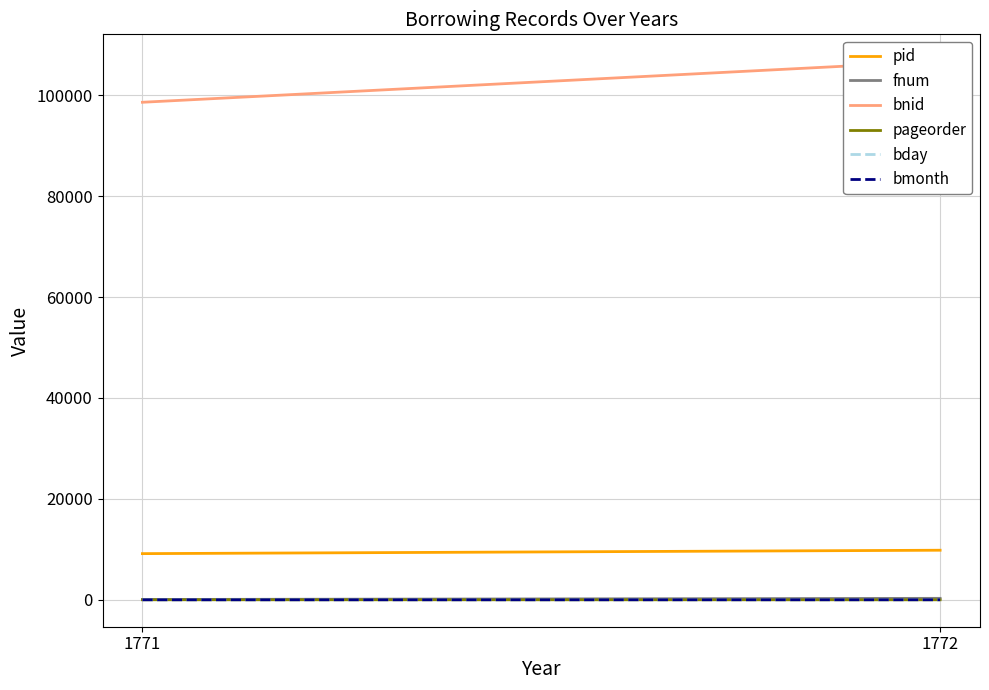

Is it true that pid equals 9152 at 1771?

True